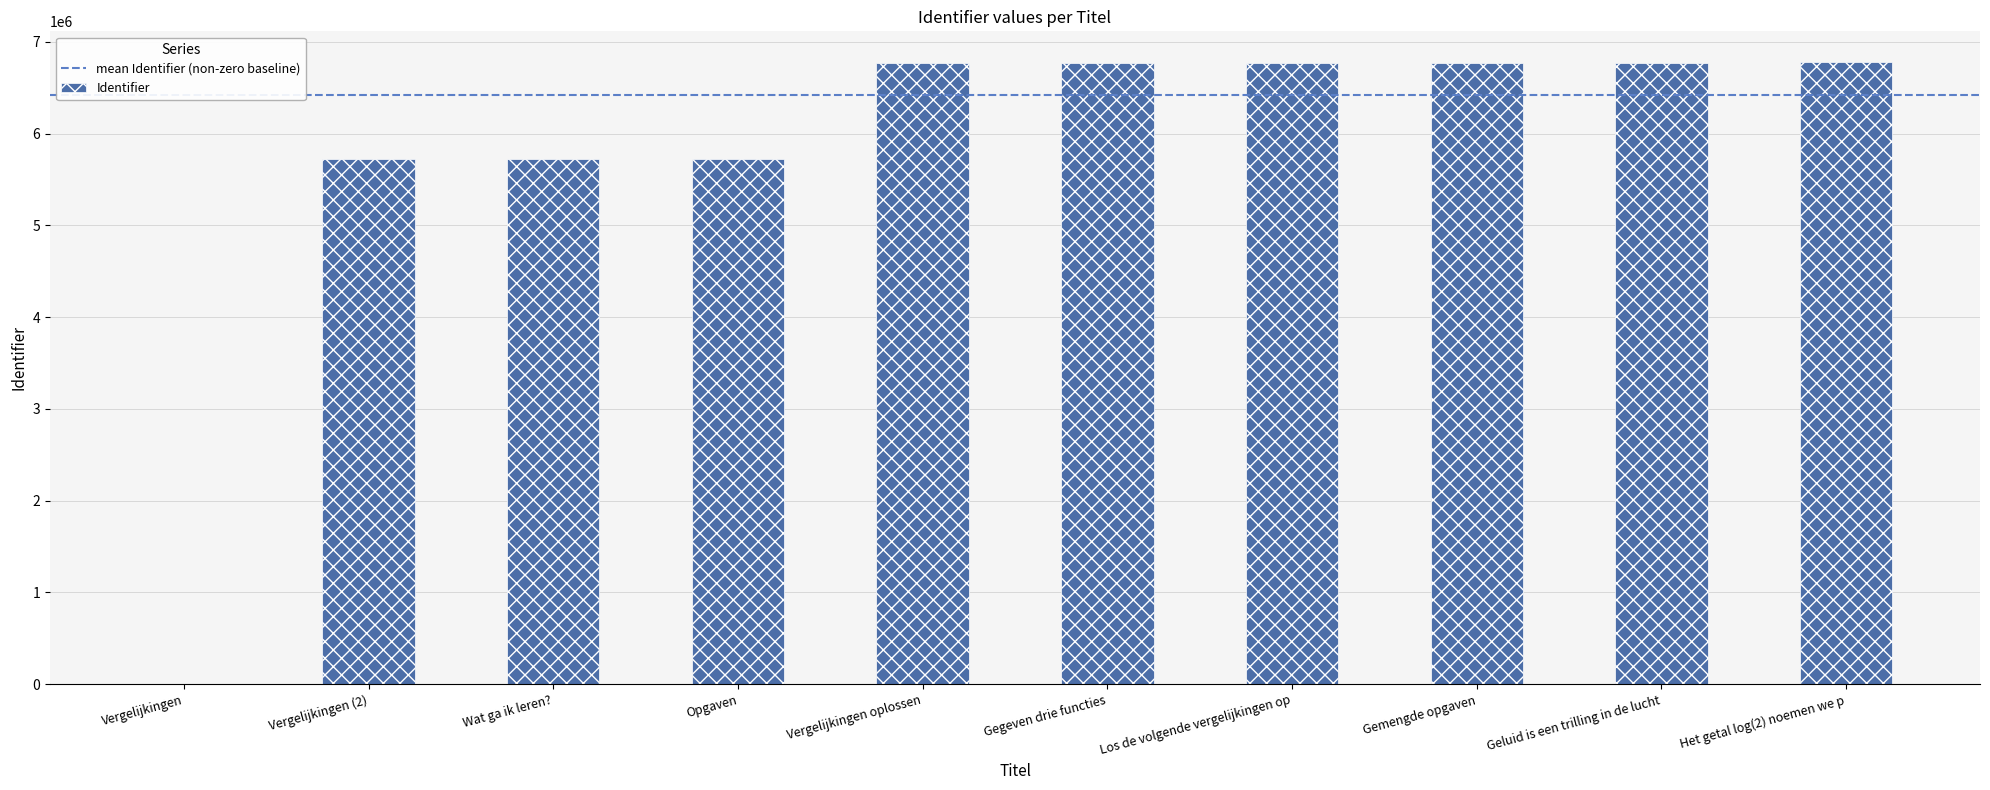

Is it true that the value at Het getal log(2) noemen we p is 6776652?

True